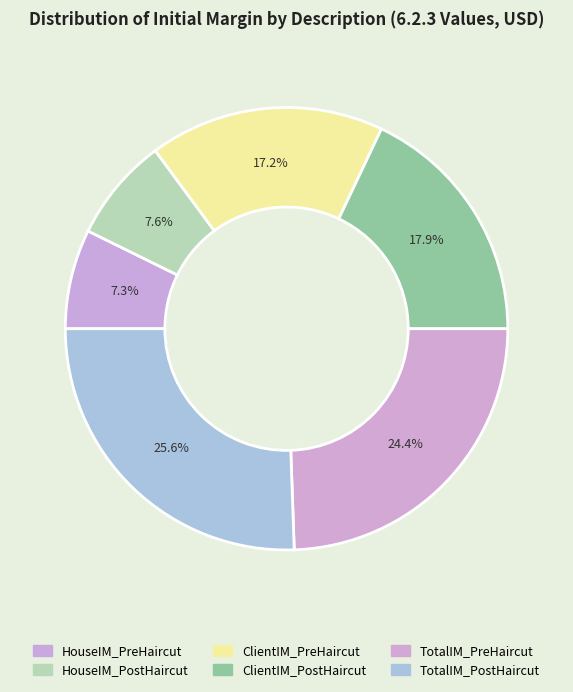

What is the smallest slice in the pie chart?

HouseIM_PreHaircut